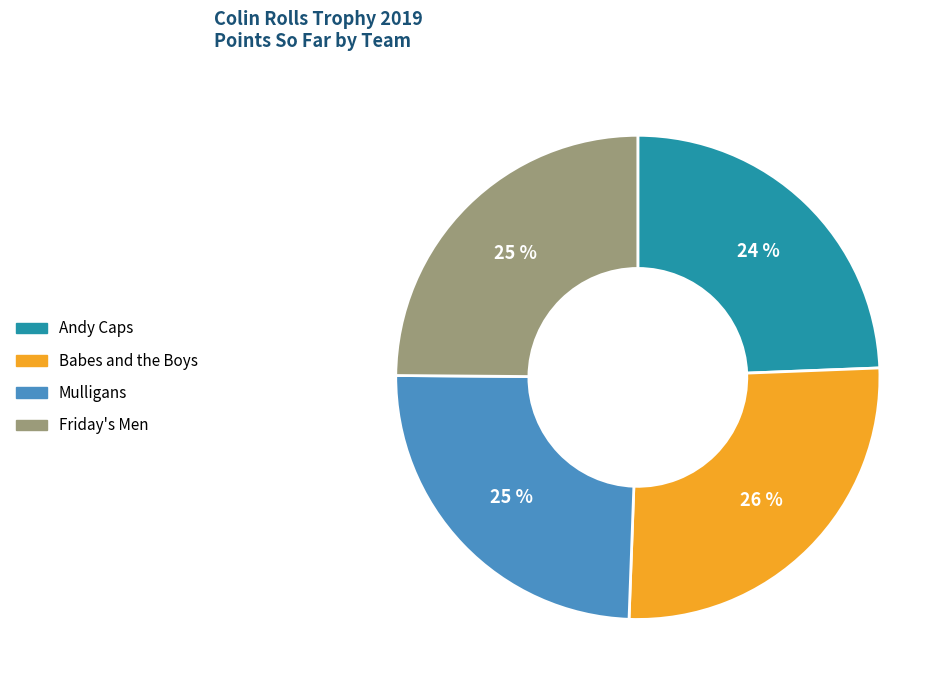

What is the ratio of the value at Friday's Men to the value at Andy Caps?

1.0